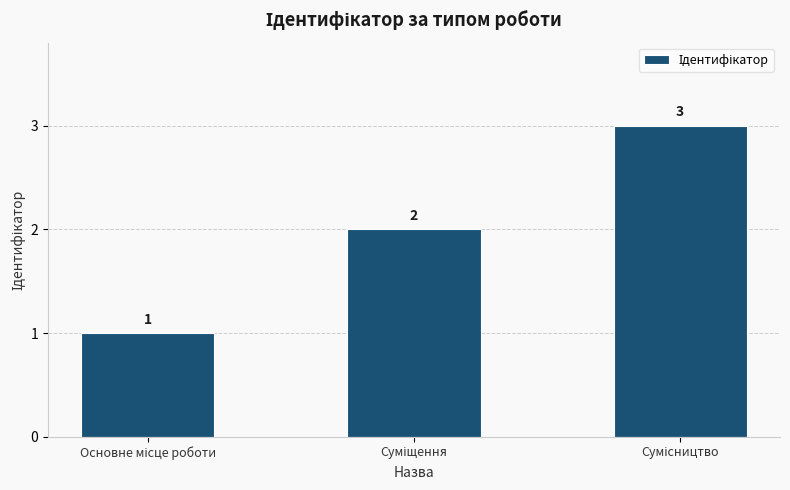

Reading right to left, transcribe all the data shown in this chart.

3	2	1